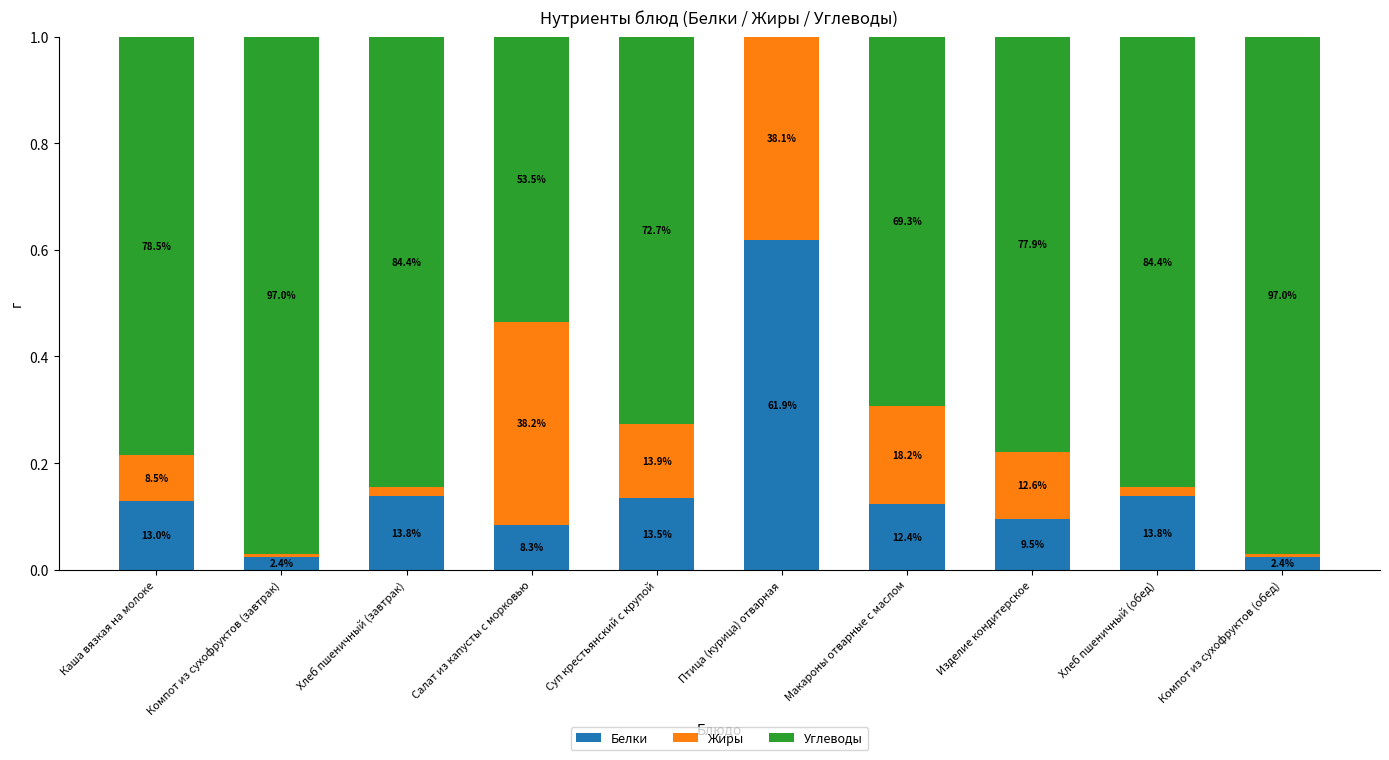

What are all the series names shown in the legend?

Белки, Жиры, Углеводы